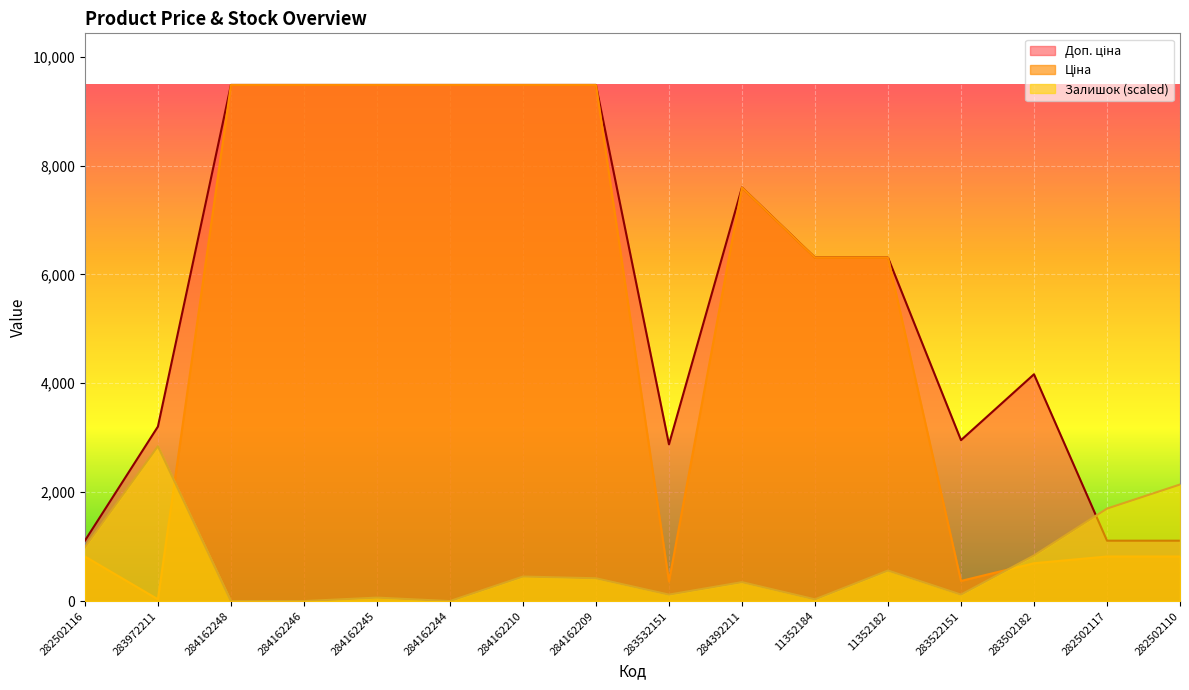

What is the approximate value of Залишок at 283532151?

118.5